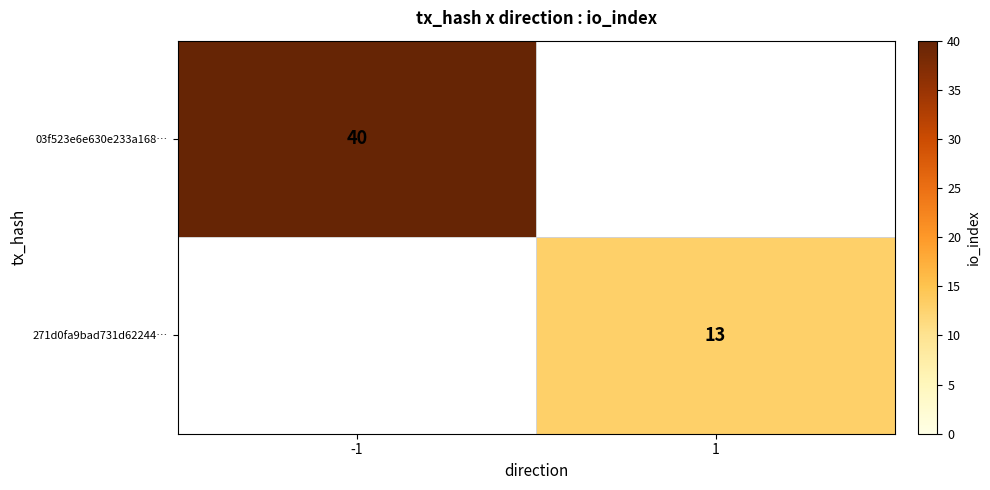

Which category has the highest value across all series?

-1